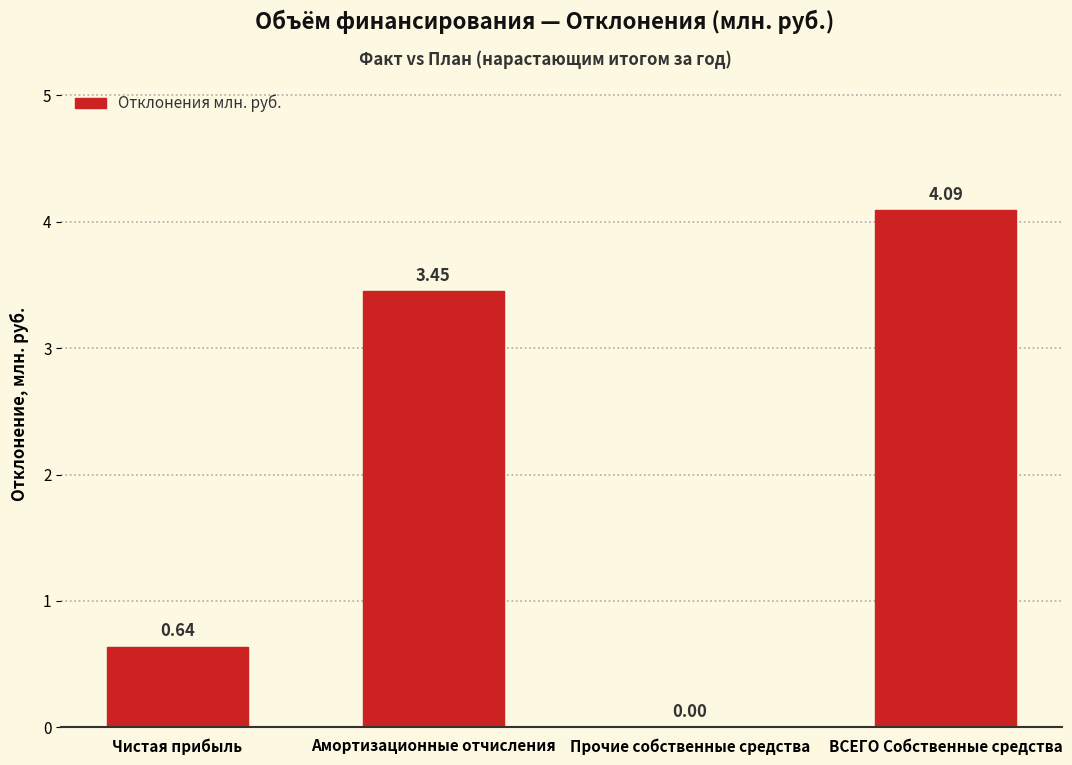

What is the sum of the values at Амортизационные отчисления and ВСЕГО Собственные средства?

7.5